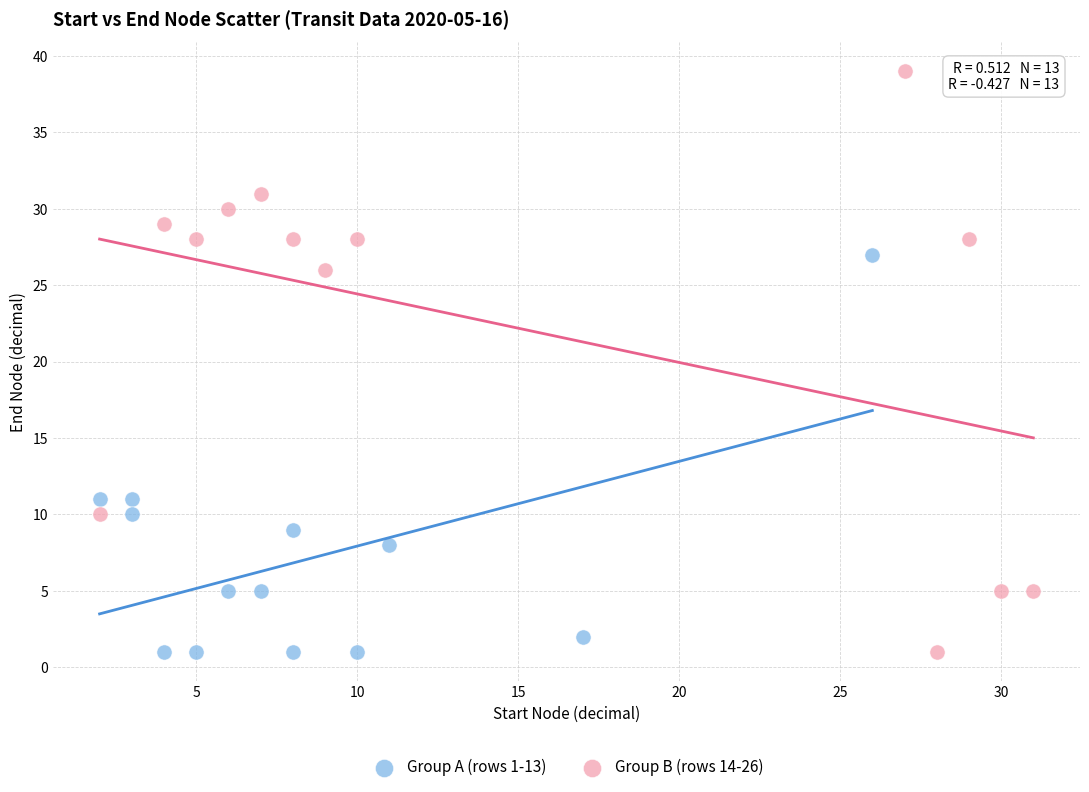

Which series has the largest Y range (max minus min)?

Group B (rows 14-26)